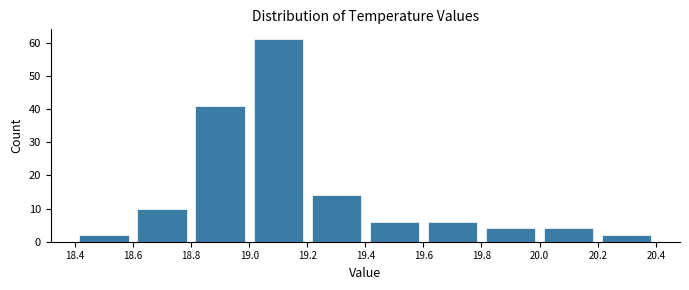

Over which range of the x-axis is the bar tallest?

19.0 to 19.2